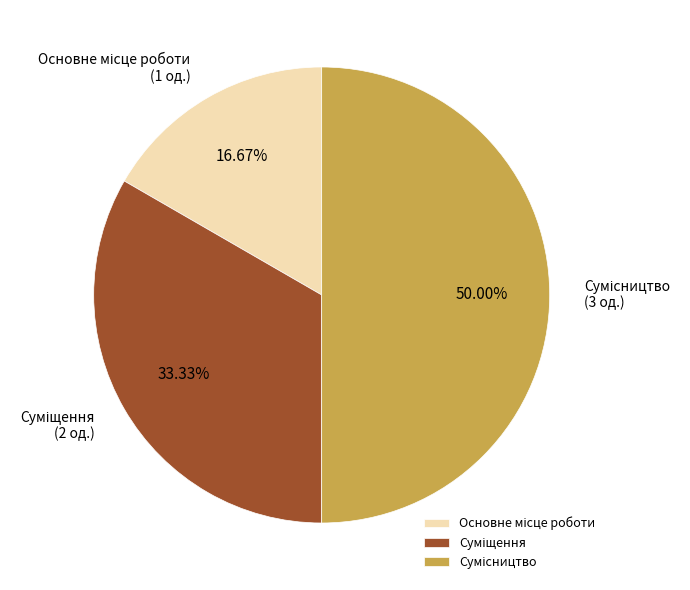

What is the largest slice in the pie chart?

Сумісництво